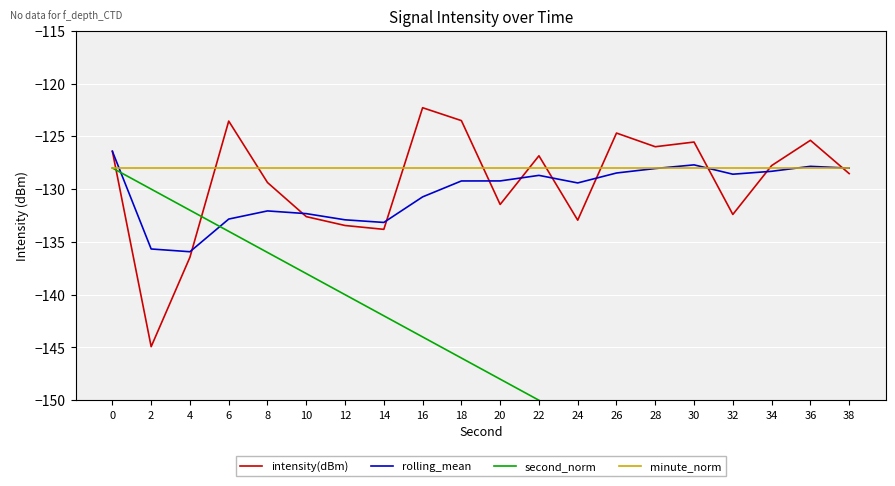

True or false: second_norm and minute_norm cross at least once.

False